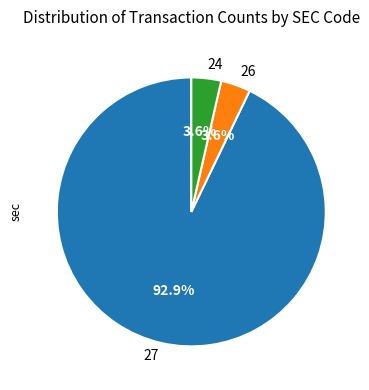

What percentage is the 26 slice, to the nearest percent?

4%